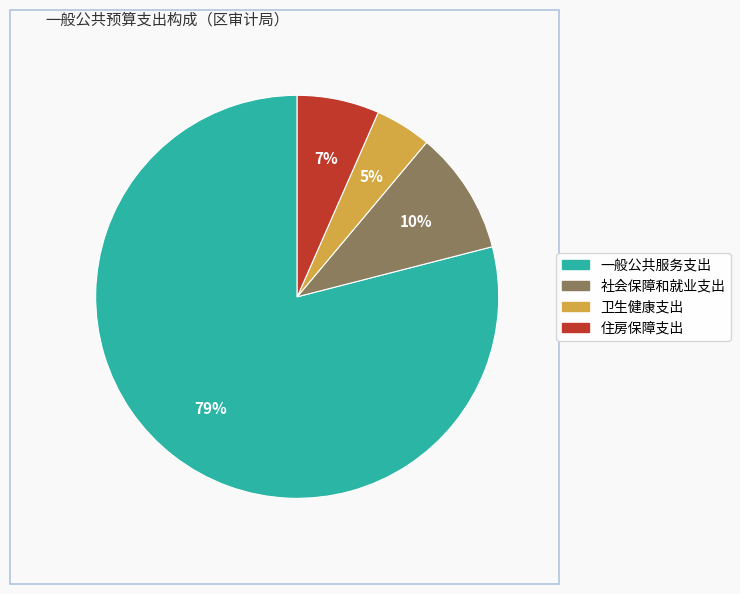

Count the number of slices in the pie.

4